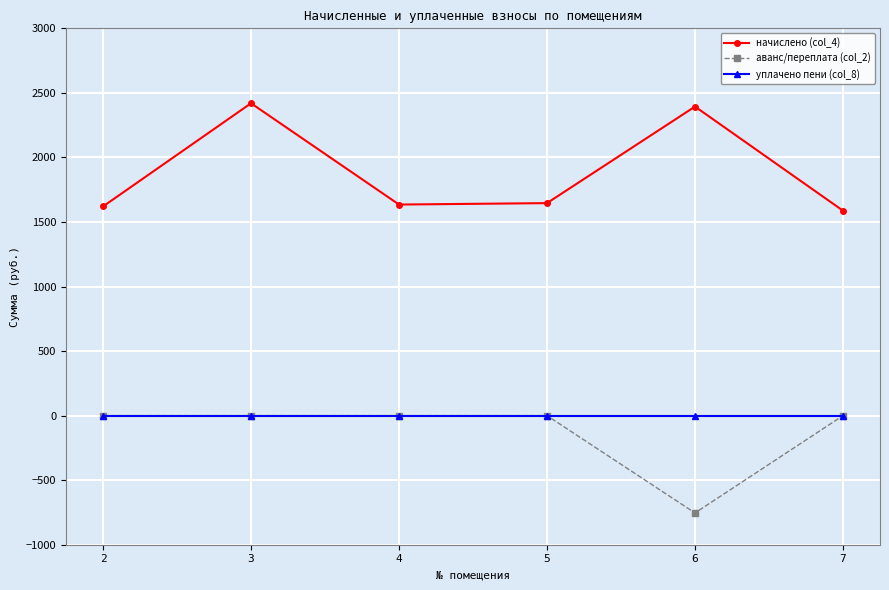

Which series changed the most between 3 and 4?

начислено (col_4)